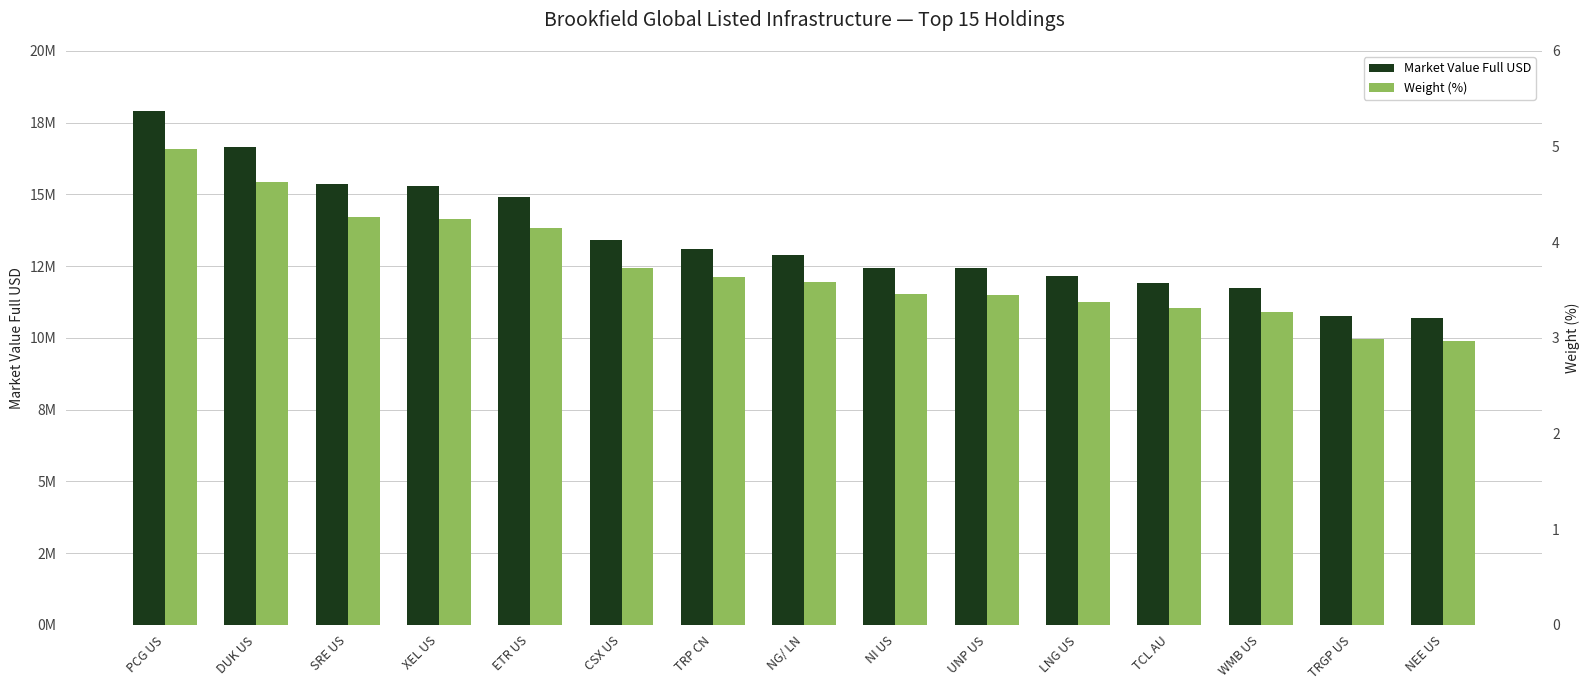

Reading left to right, list all the values displayed in this chart.

Market Value Full USD: PCG US=17901032.2	DUK US=16651432.5	SRE US=15350473.7	XEL US=15292672.3	ETR US=14921830.9	CSX US=13413315.9	TRP CN=13110813.6	NG/ LN=12901699.6	NI US=12438922.3	UNP US=12426583.7	LNG US=12162716.3	TCL AU=11912957.2	WMB US=11756650.0	TRGP US=10775331.0	NEE US=10684534.2
Weight (%): PCG US=5.0	DUK US=4.6	SRE US=4.3	XEL US=4.2	ETR US=4.1	CSX US=3.7	TRP CN=3.6	NG/ LN=3.6	NI US=3.5	UNP US=3.5	LNG US=3.4	TCL AU=3.3	WMB US=3.3	TRGP US=3.0	NEE US=3.0